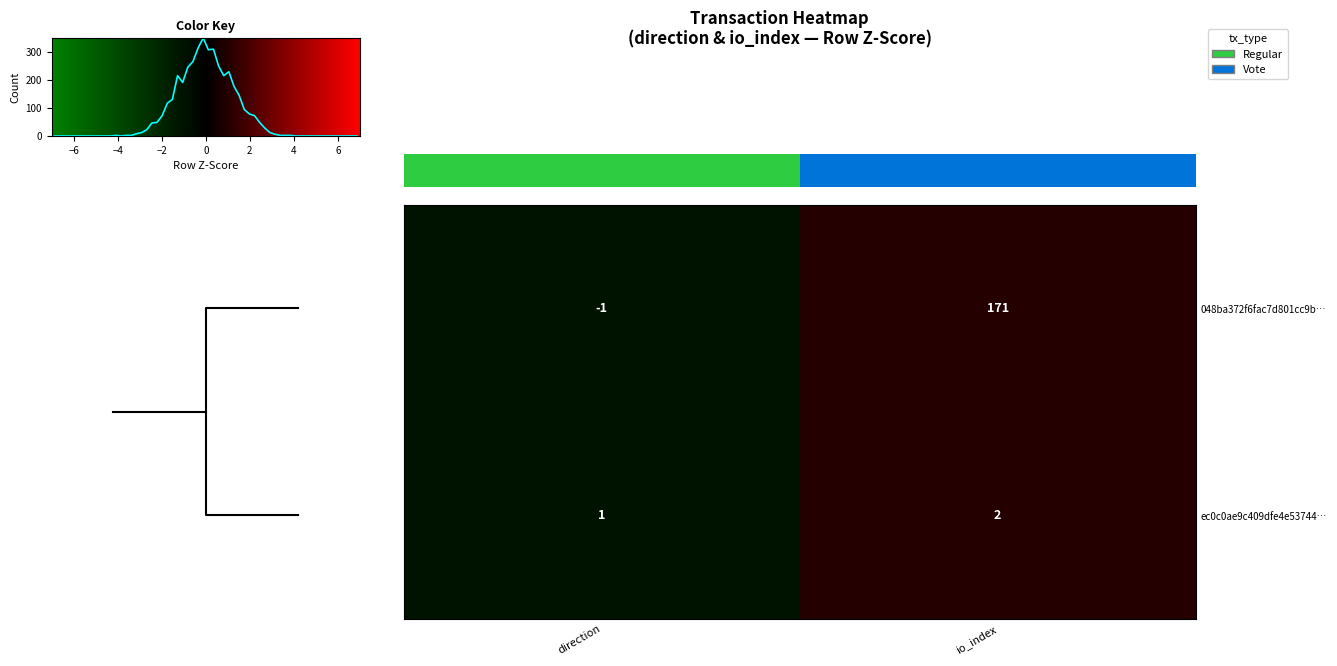

Rank the series at −8 from highest to lowest value.

row_0, row_1